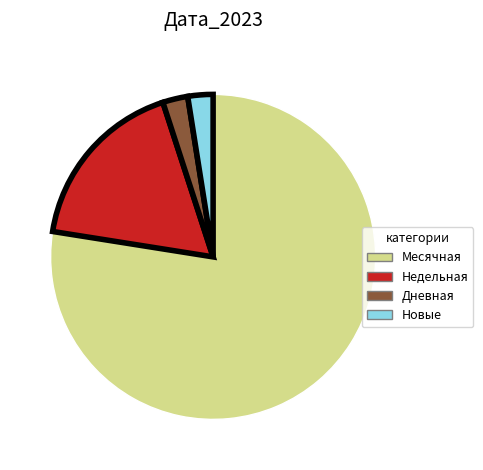

The Недельная slice represents 18% of the pie. True or false?

True